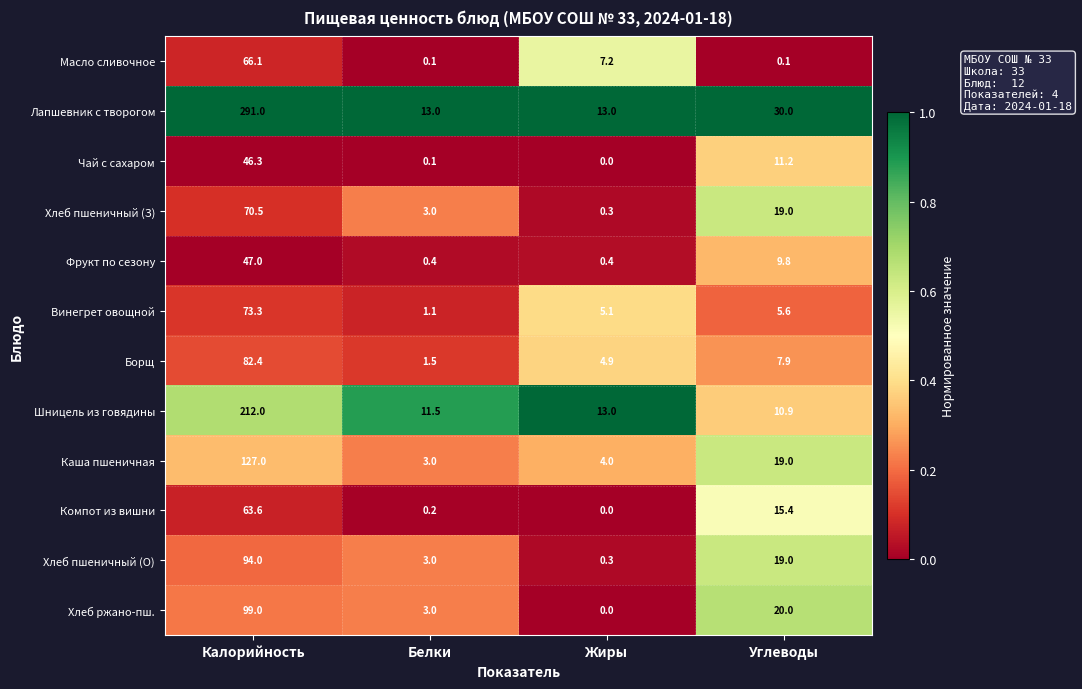

True or false: Шницель из говядины has a value of 11.5 at Белки.

True